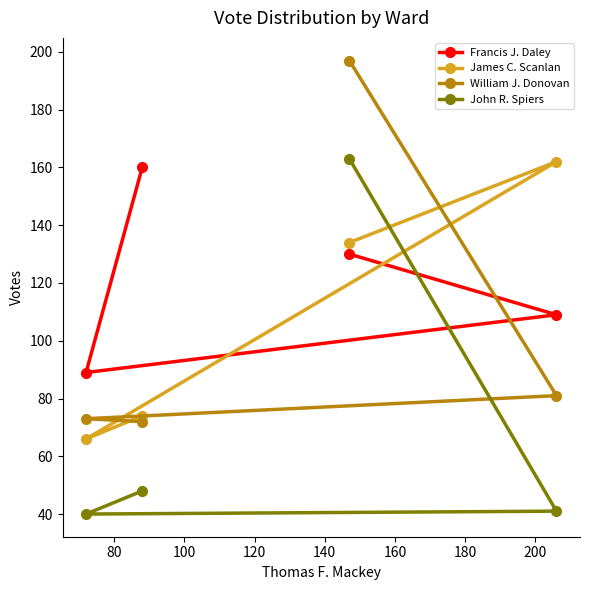

Reading right to left, transcribe all the data shown in this chart.

Francis J. Daley: 109	130	160	89
James C. Scanlan: 162	134	74	66
William J. Donovan: 81	197	72	73
John R. Spiers: 41	163	48	40